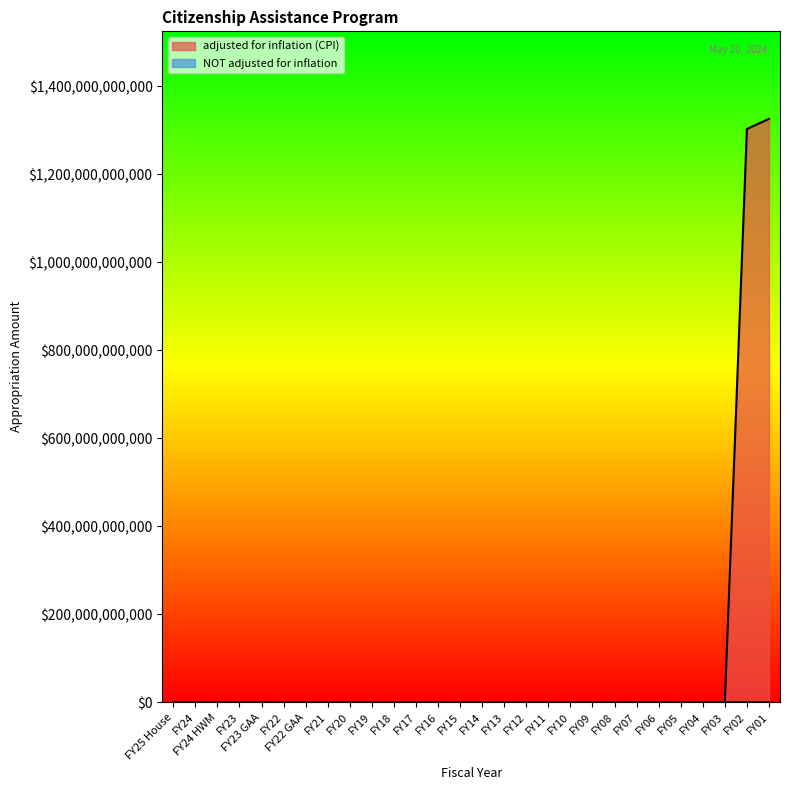

Rank the series by their maximum value, from lowest to highest.

NOT adjusted for inflation, adjusted for inflation (CPI)